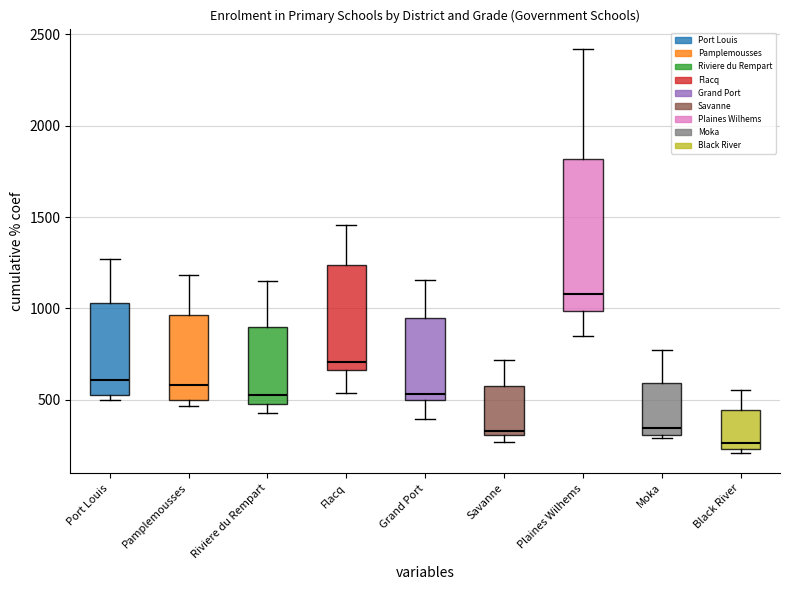

Where does the upper whisker of the box for Savanne end on the y-axis? The values are not printed on the chart, so give them approximately, as read against the axis.

700